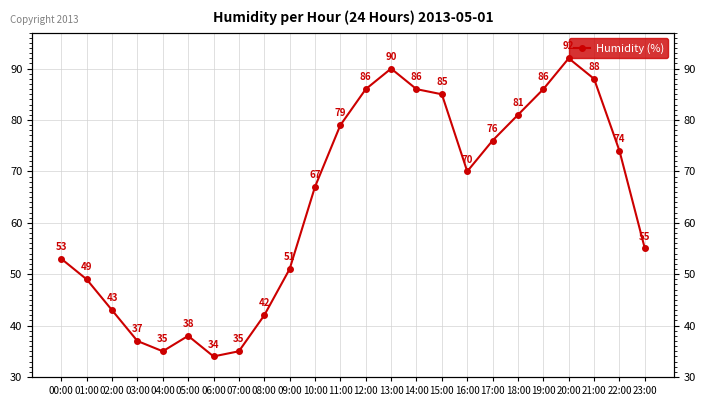

How many points are higher than both their immediate neighbors (excluding endpoints)?

3